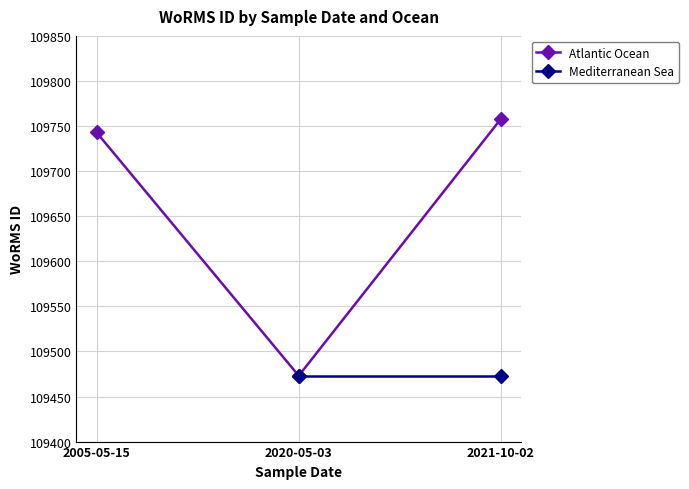

Which has a higher value, 2005-05-15 or 2020-05-03?

2005-05-15